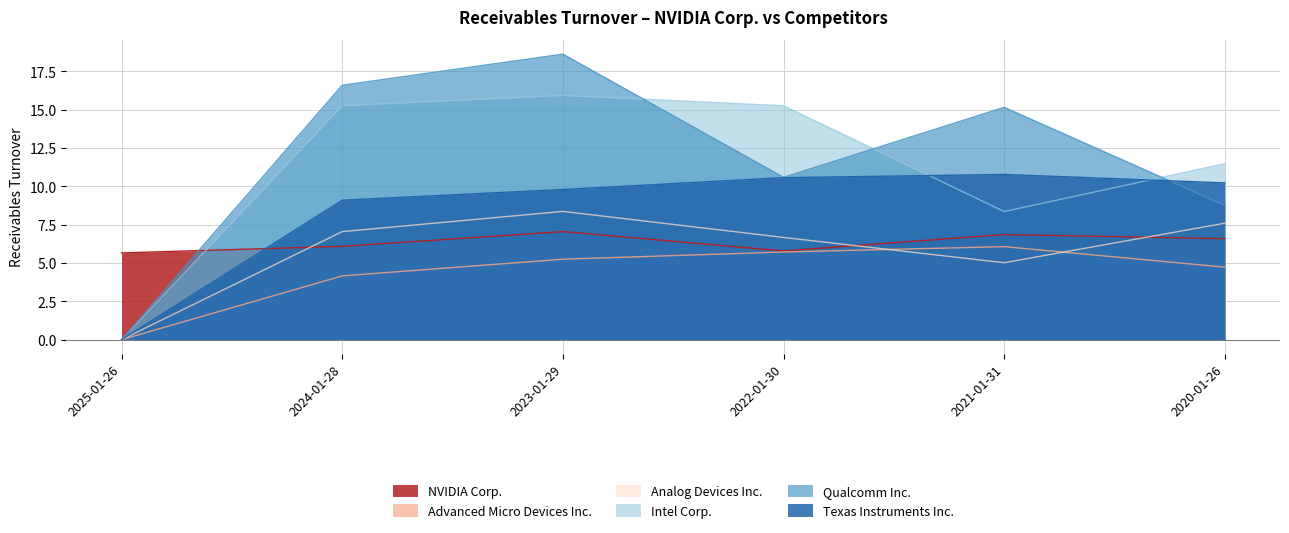

What is the value of the Qualcomm Inc. point at the 2nd from the left?

16.6